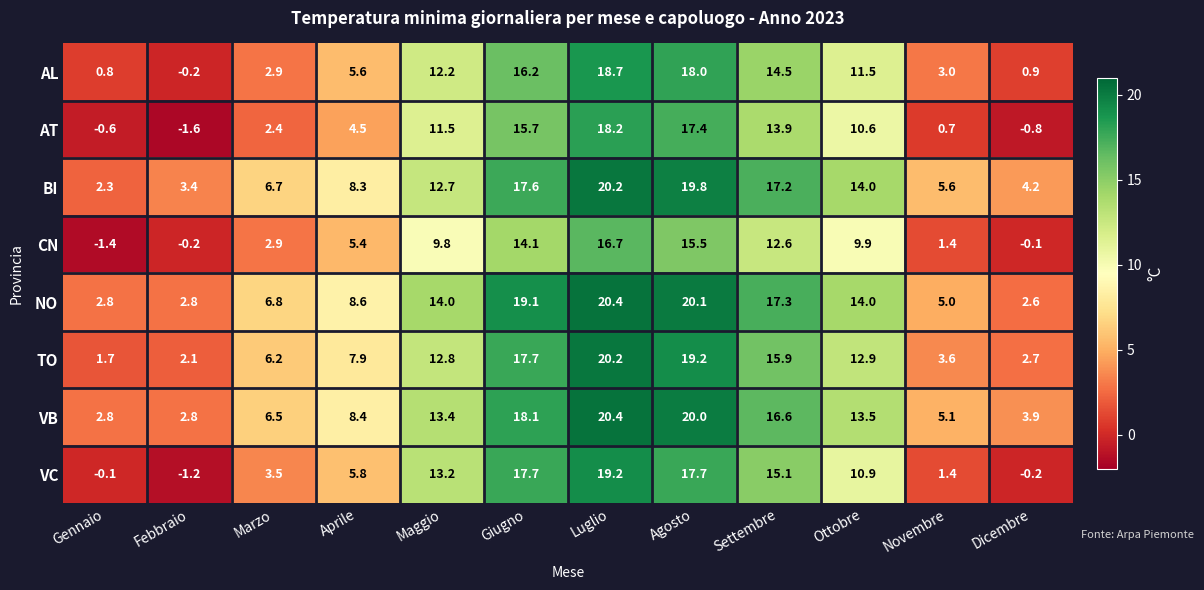

Count the number of categories in the chart.

12